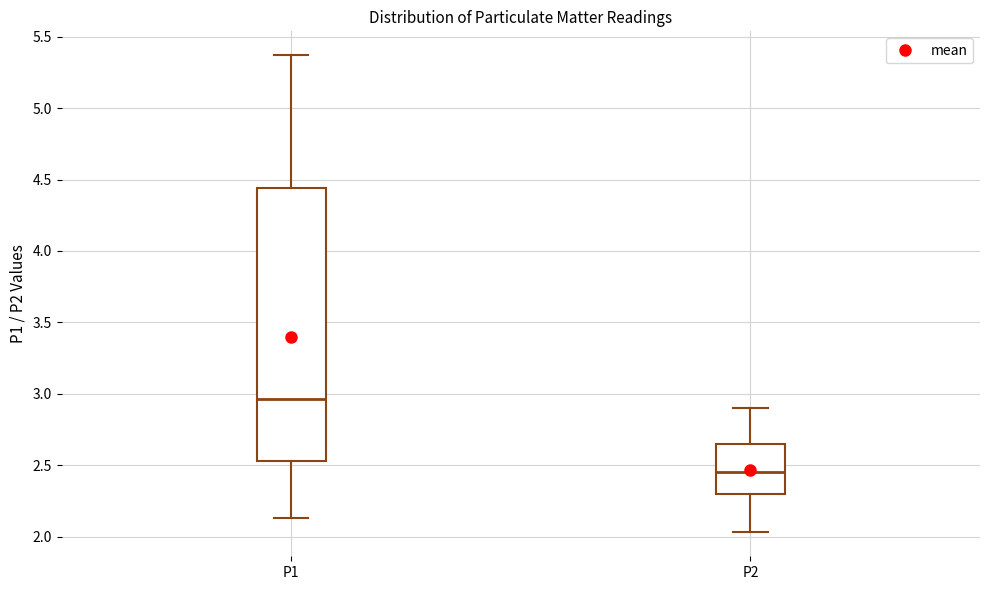

Which box has the highest median line?

P1